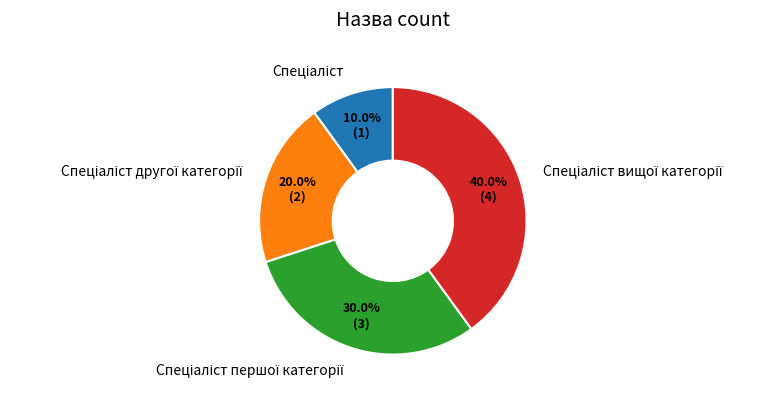

Is there a majority slice in this chart?

No